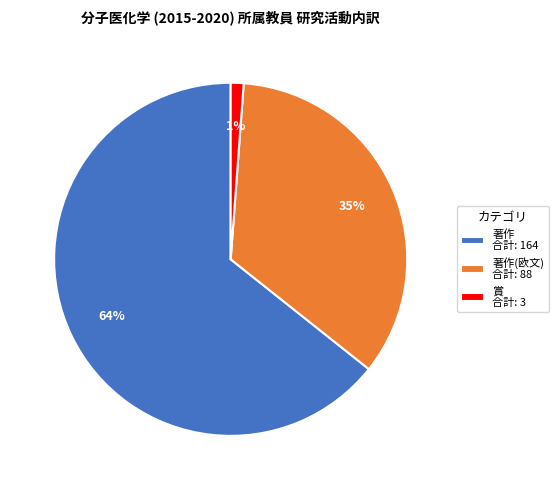

Between 賞 合計: 3 and 著作(欧文) 合計: 88, which is larger?

著作(欧文) 合計: 88